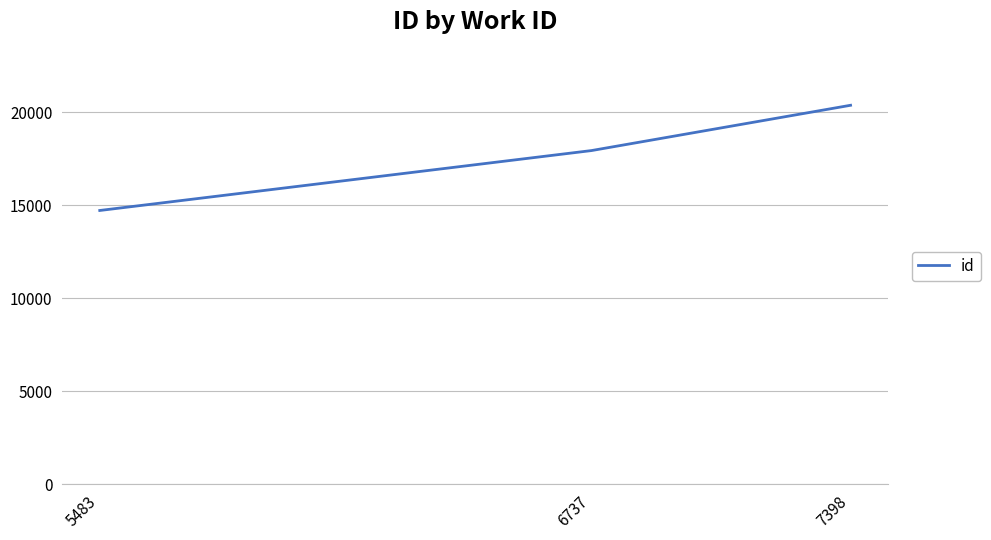

What is the change in value from 5483 to 6737?

+3222